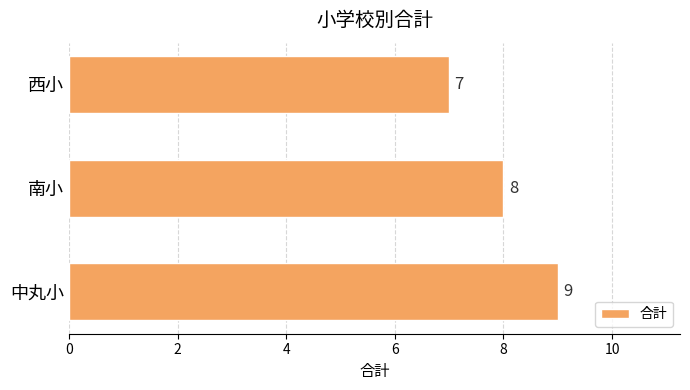

What is the smallest value displayed?

7